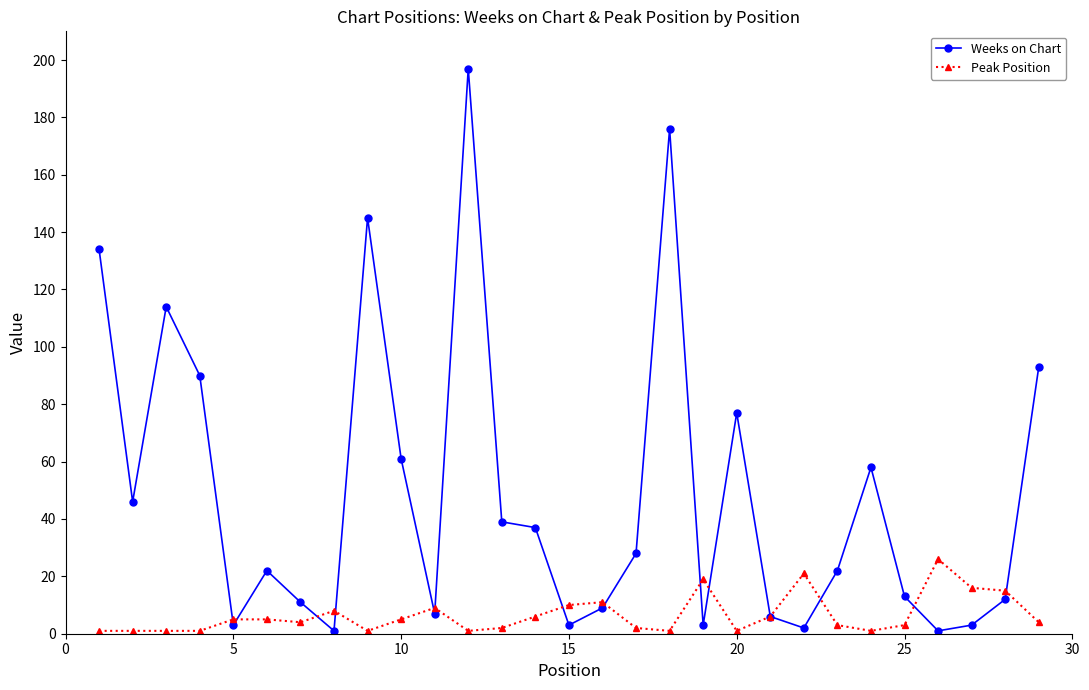

What is the maximum value for Peak Position?

26